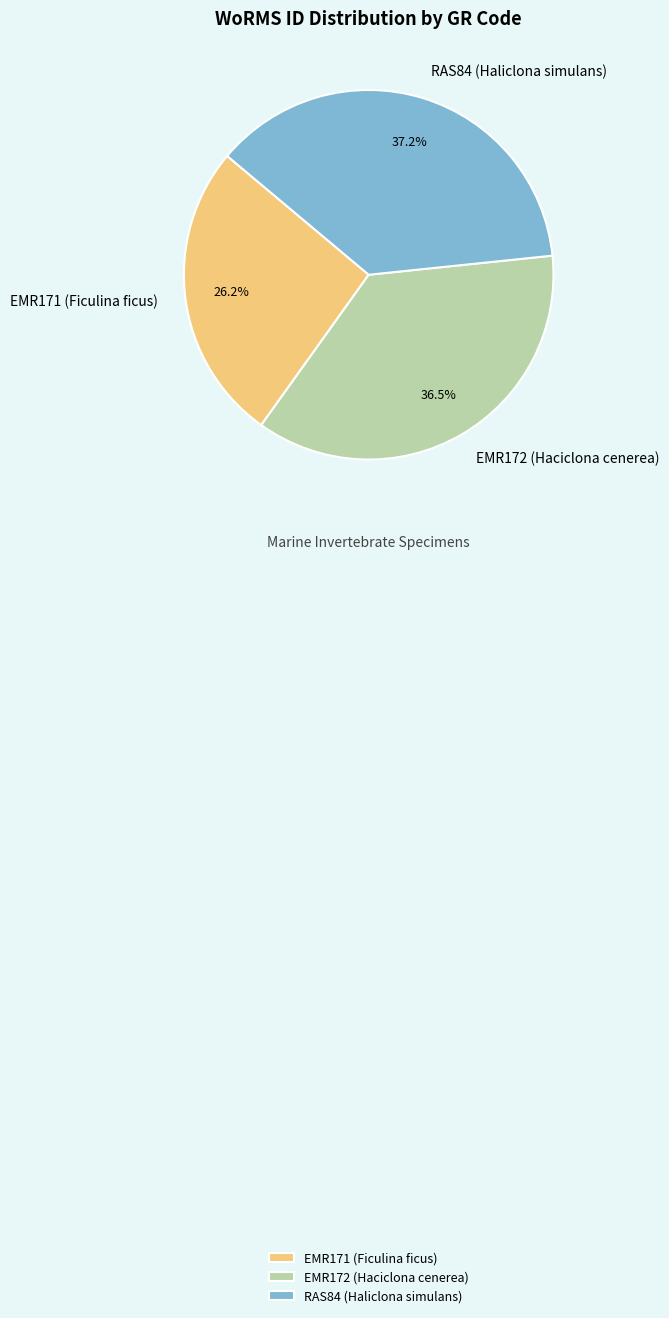

The EMR171 (Ficulina ficus) slice represents 40% of the pie. True or false?

False